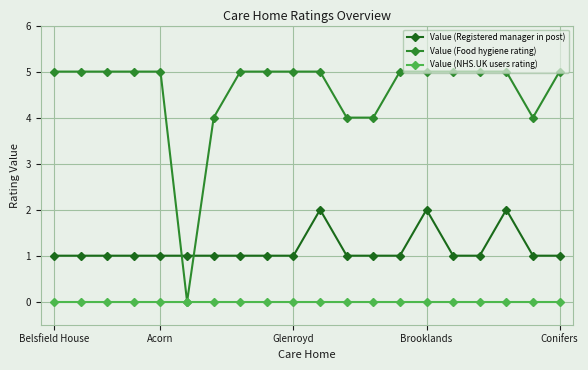

List the series in order of their overall mean, highest first.

Value (Food hygiene rating), Value (Registered manager in post), Value (NHS.UK users rating)